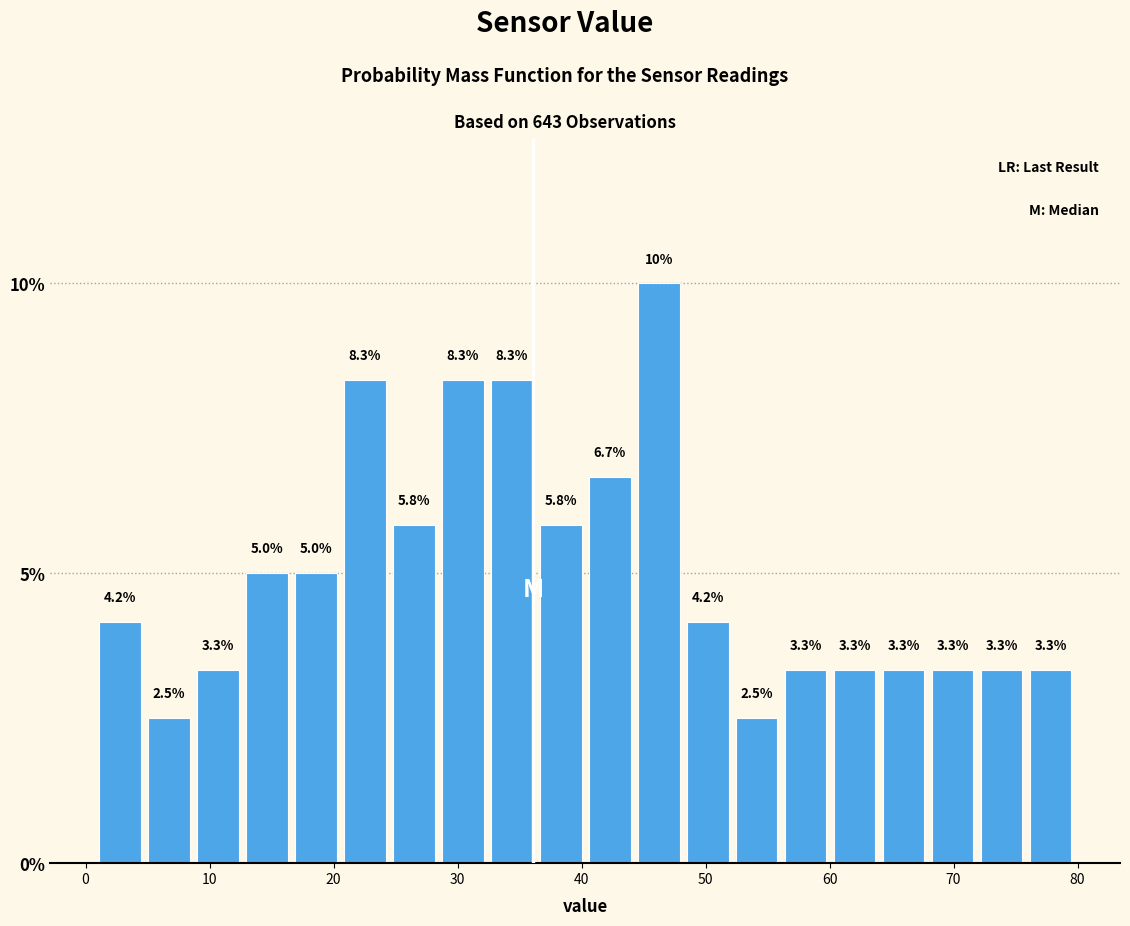

Around what value on the x-axis is the tallest bar? Give the approximate position of its centre, as read against the axis.

46